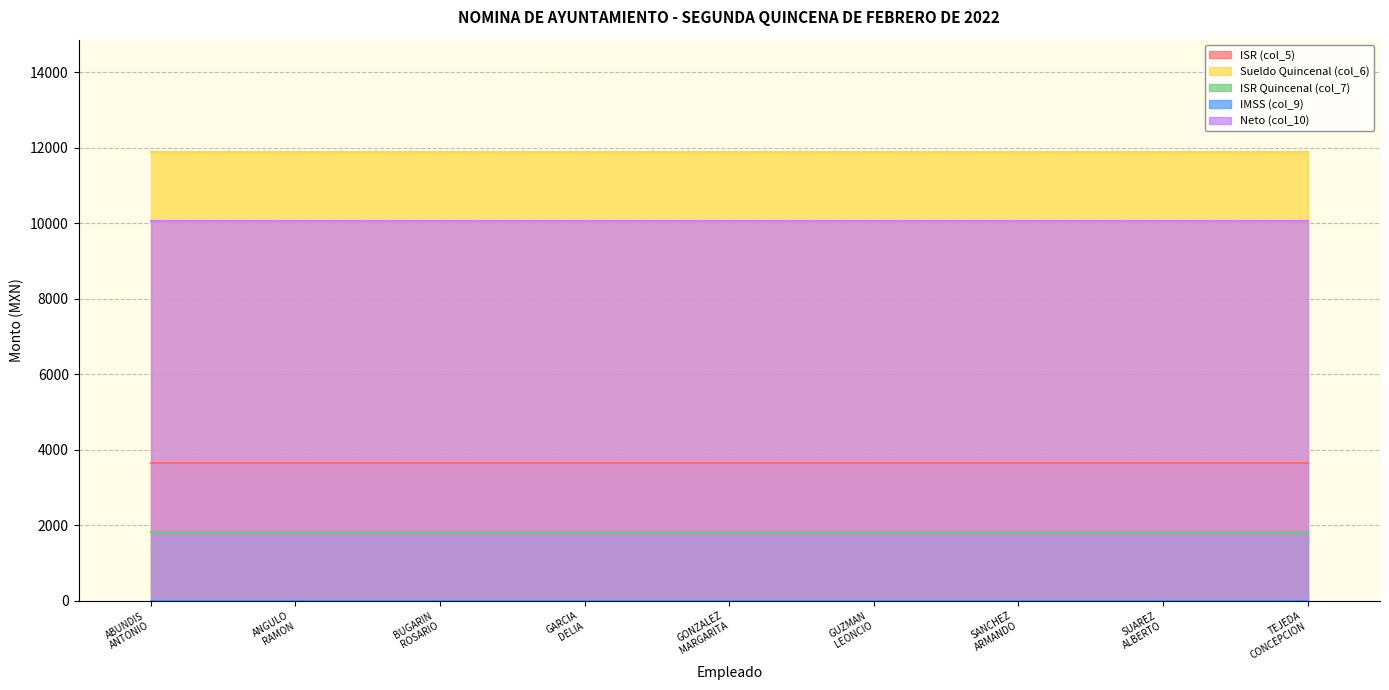

What is the value of the ISR (col_5) point at the 4th from the left?

3639.9